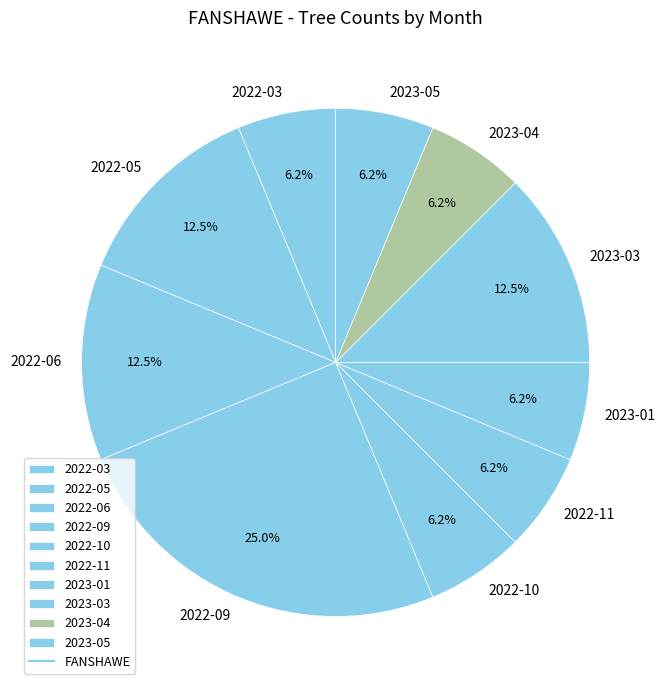

Is the sum of 2022-10 and 2023-01 greater than half?

No